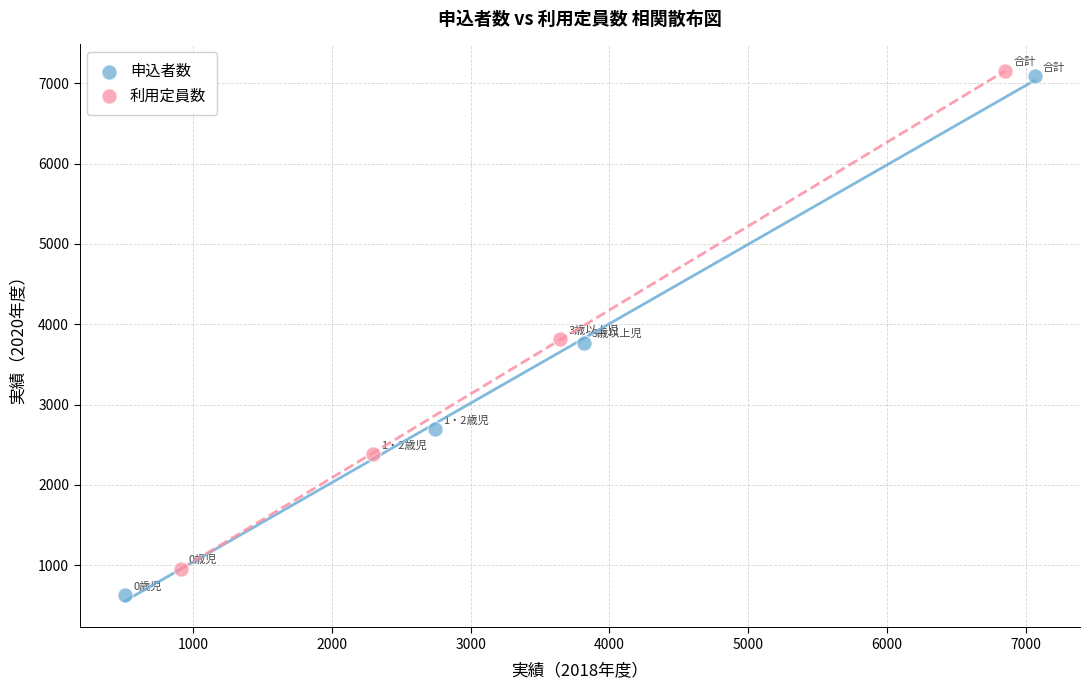

Which series reaches the minimum Y coordinate?

申込者数